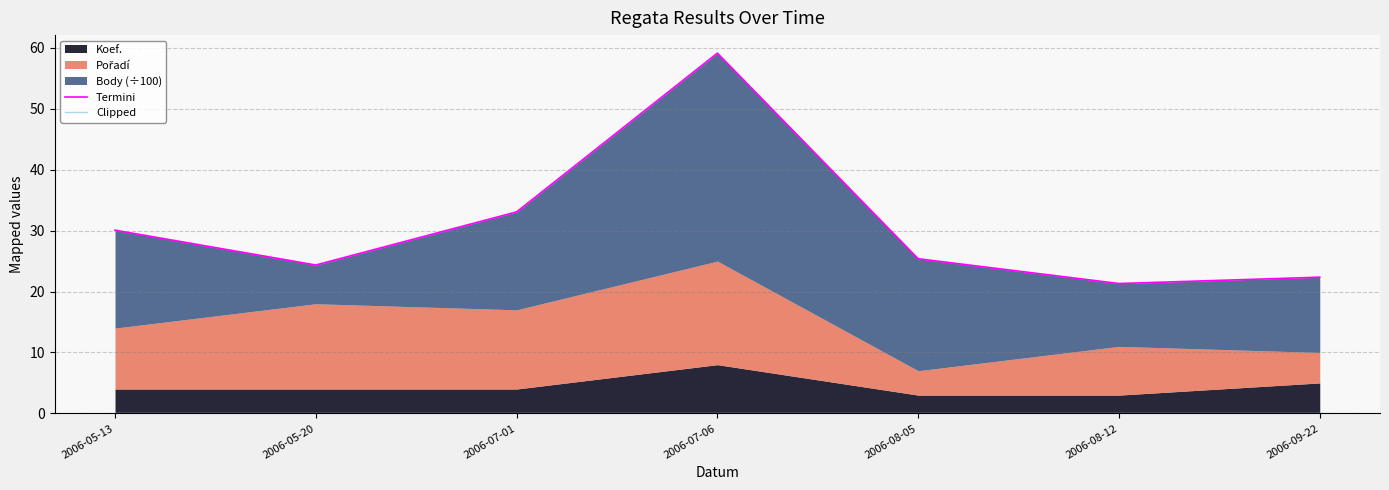

At how many categories does at least one series exceed 50?

1